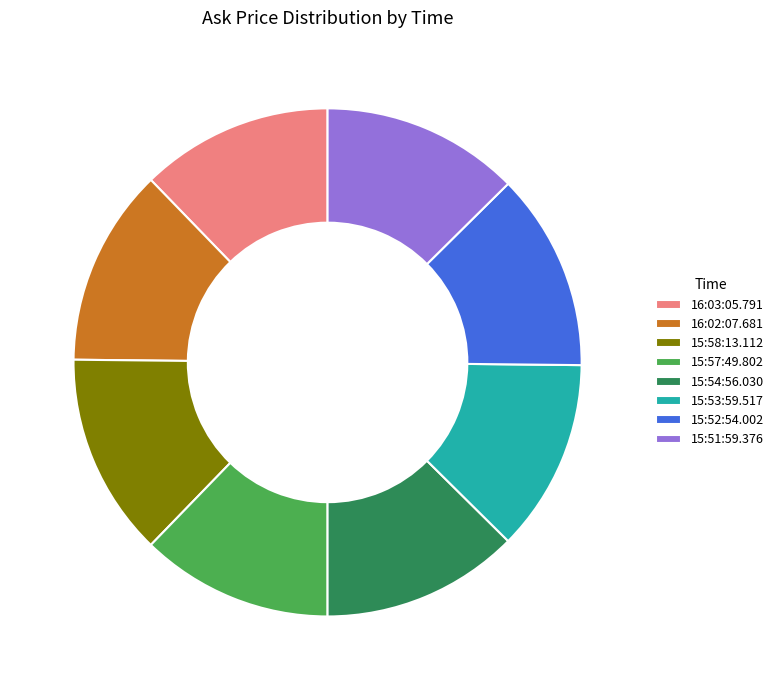

Count the number of slices in the pie.

8